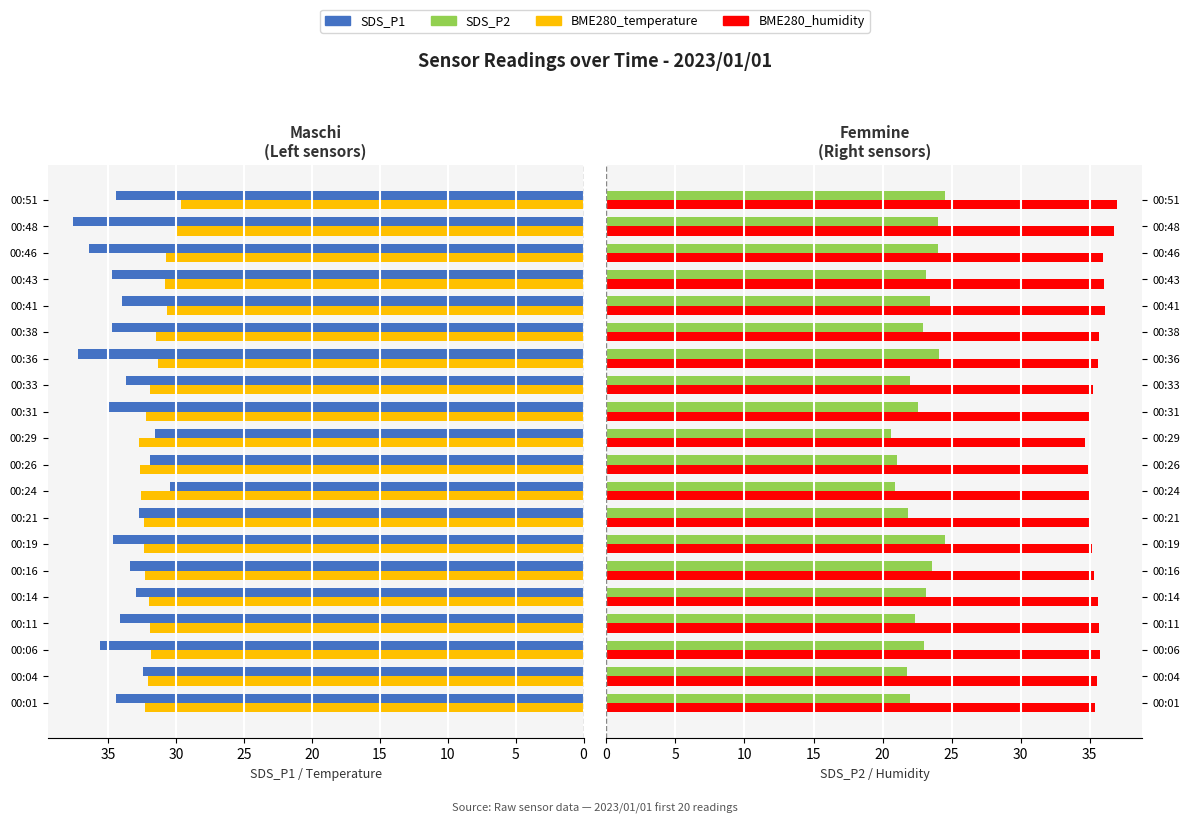

Is the value of BME280_humidity (÷2.5) at 25 greater than the value of SDS_P2 at 15?

Yes